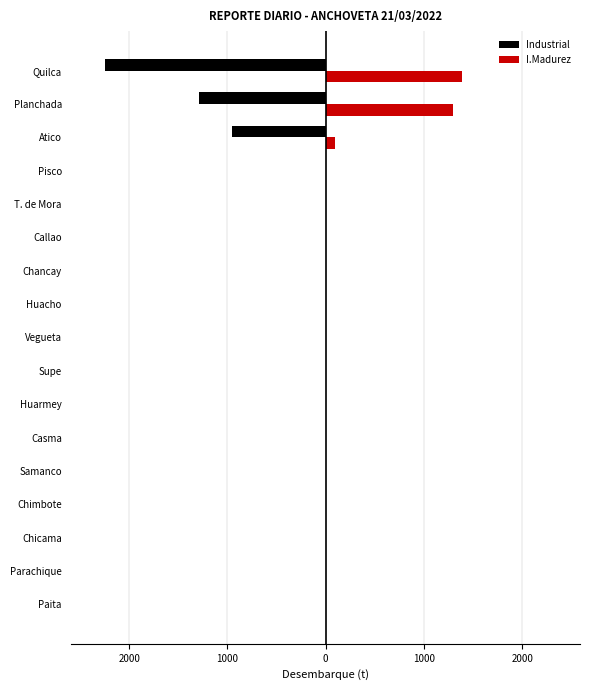

What are all the series names shown in the legend?

Industrial, I.Madurez